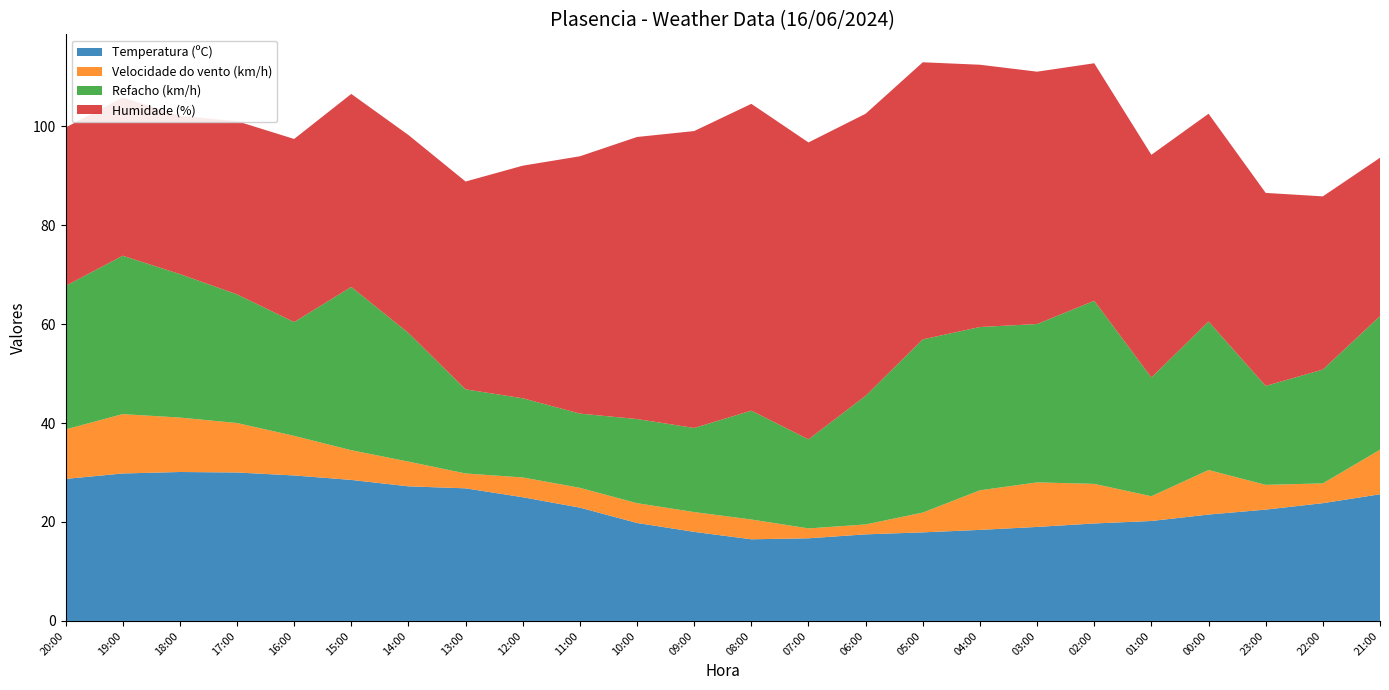

Reading left to right, what are all the values shown in this chart?

Temperatura (ºC): 28.7	29.8	30.1	30.0	29.4	28.5	27.2	26.8	25.0	22.9	19.8	18.0	16.5	16.7	17.5	17.9	18.4	19.0	19.7	20.2	21.5	22.5	23.8	25.6
Velocidade do vento (km/h): 10.0	12.0	11.0	10.0	8.0	6.0	5.0	3.0	4.0	4.0	4.0	4.0	4.0	2.0	2.0	4.0	8.0	9.0	8.0	5.0	9.0	5.0	4.0	9.0
Refacho (km/h): 29.0	32.0	29.0	26.0	23.0	33.0	26.0	17.0	16.0	15.0	17.0	17.0	22.0	18.0	26.0	35.0	33.0	32.0	37.0	24.0	30.0	20.0	23.0	27.0
Humidade (%): 32.0	32.0	32.0	35.0	37.0	39.0	40.0	42.0	47.0	52.0	57.0	60.0	62.0	60.0	57.0	56.0	53.0	51.0	48.0	45.0	42.0	39.0	35.0	32.0